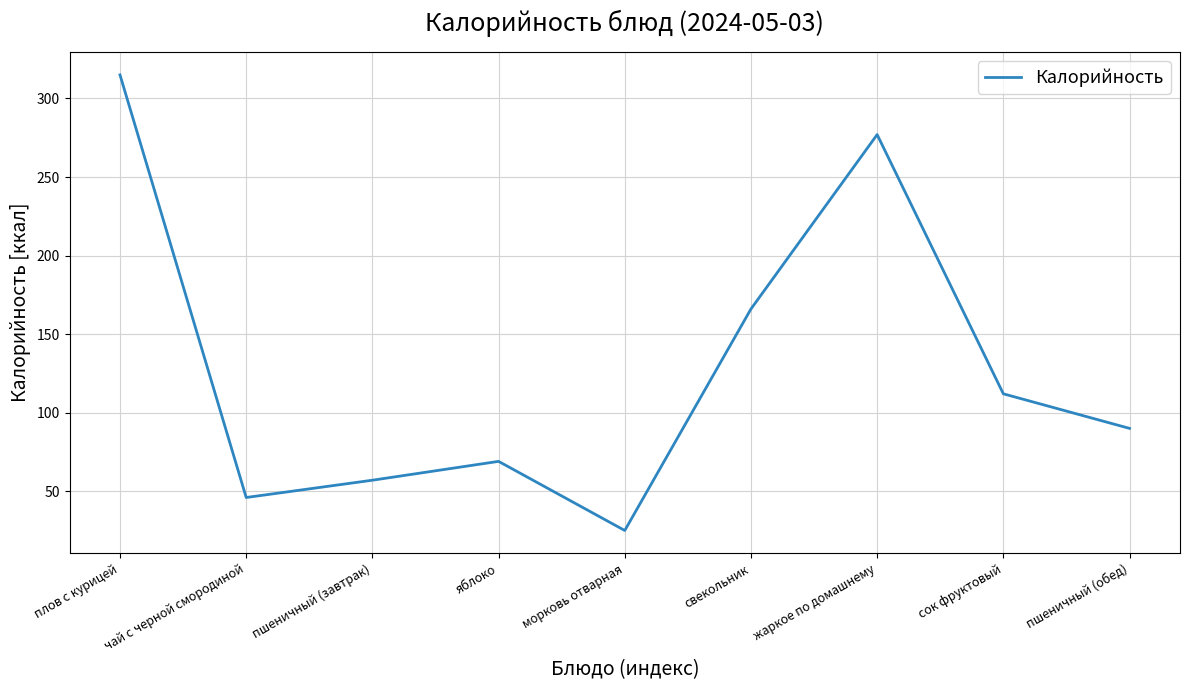

How many lines are shown in the chart?

1